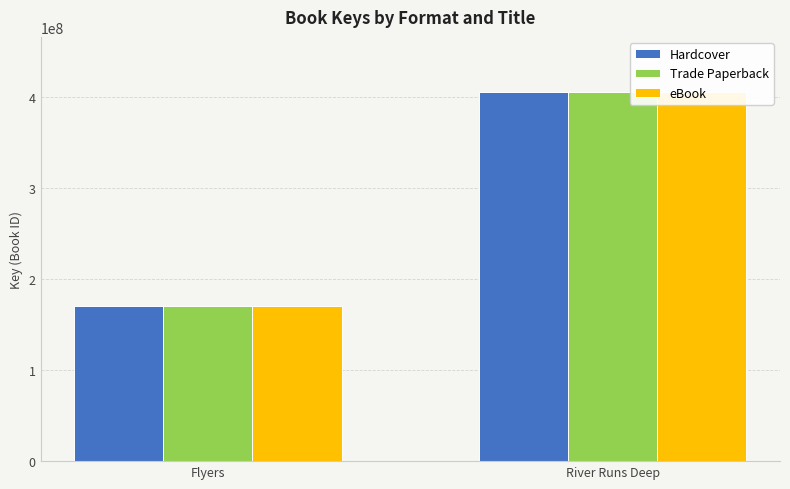

Reading left to right, transcribe all the data shown in this chart.

Hardcover: Flyers=170420284	River Runs Deep=405680659
Trade Paperback: Flyers=170420284	River Runs Deep=405680659
eBook: Flyers=170420284	River Runs Deep=405680659